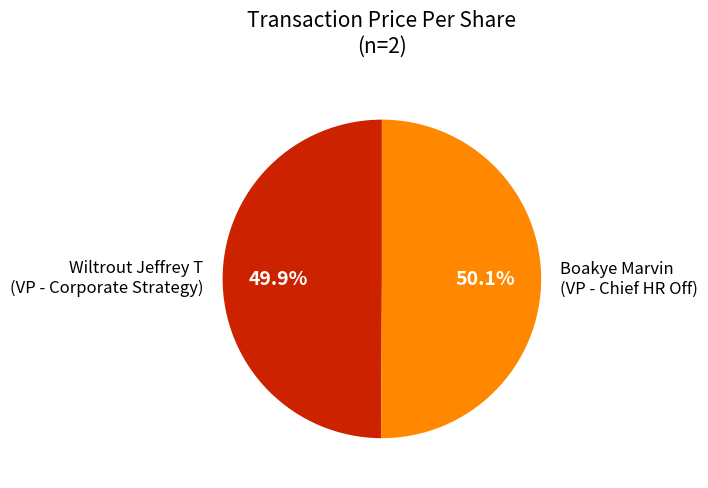

What is the ratio of the value at Boakye Marvin (VP - Chief HR Off) to the value at Wiltrout Jeffrey T (VP - Corporate Strategy)?

1.0